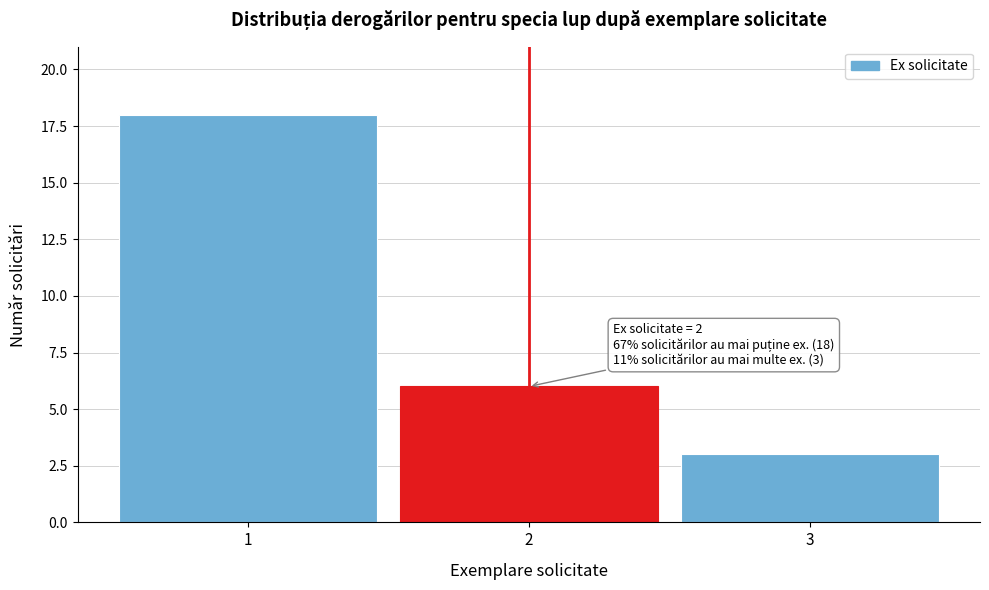

Reading left to right, transcribe all the data shown in this chart.

1=18	2=6	3=3